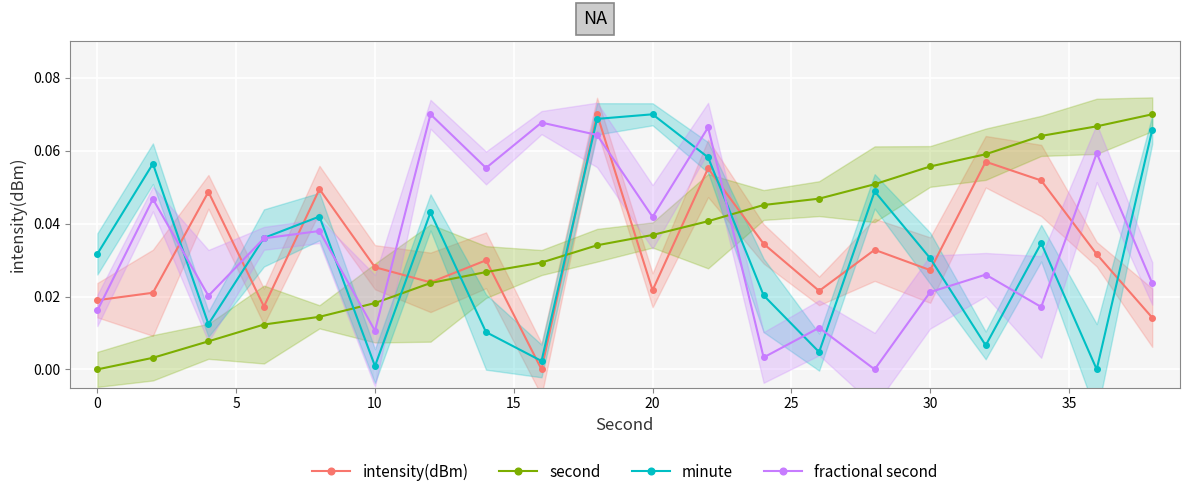

How many values in the second series exceed 0?

19